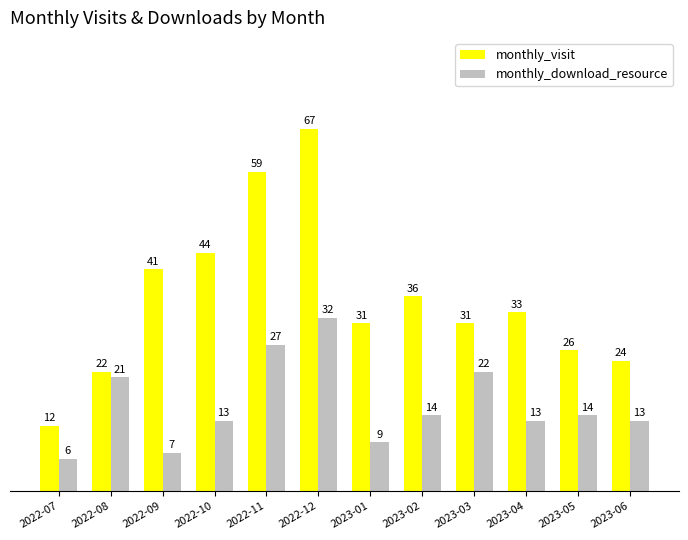

What position from the right is 2023-06?

1